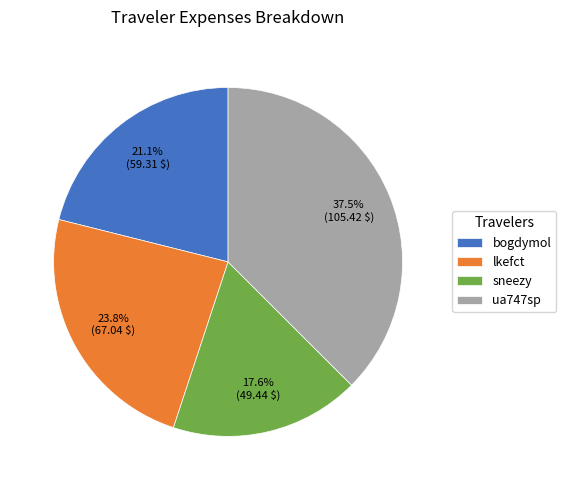

True or false: sneezy accounts for 27% of the total.

False